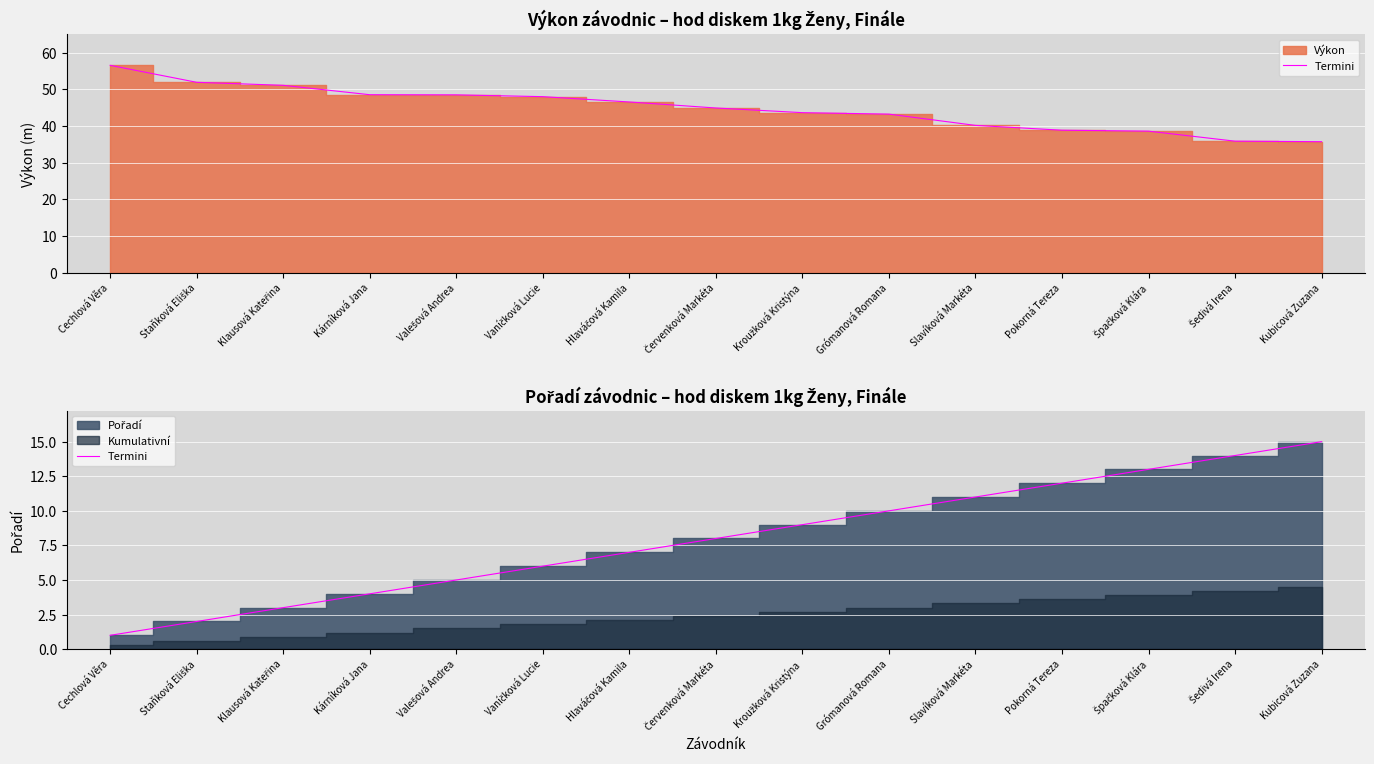

Read the value at Klausová Kateřina, to the nearest 5.

5